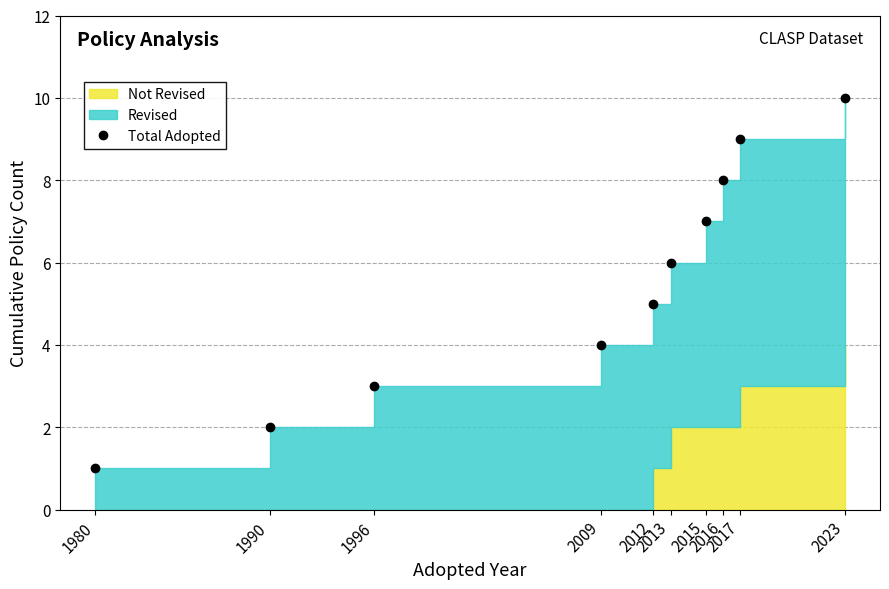

How many data points are above 6?

4